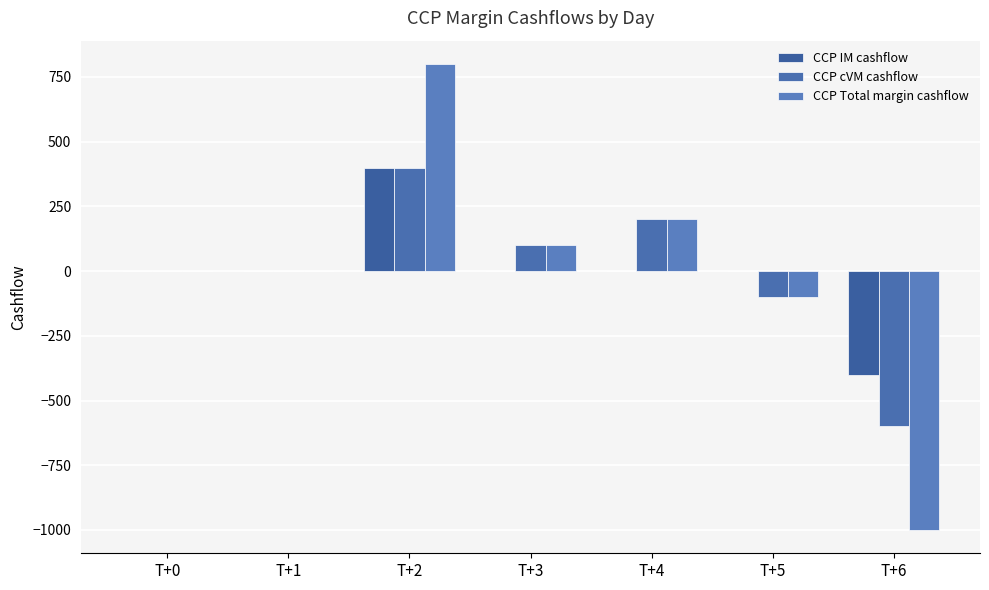

Is the value of CCP cVM cashflow at T+6 greater than the value of CCP IM cashflow at T+2?

No